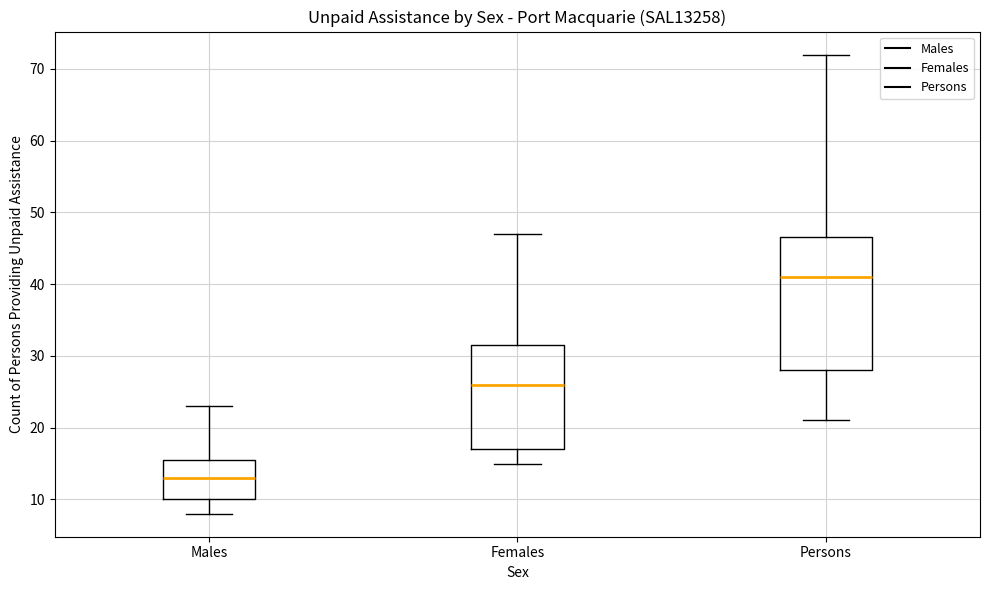

Which box's median line is the highest?

Persons